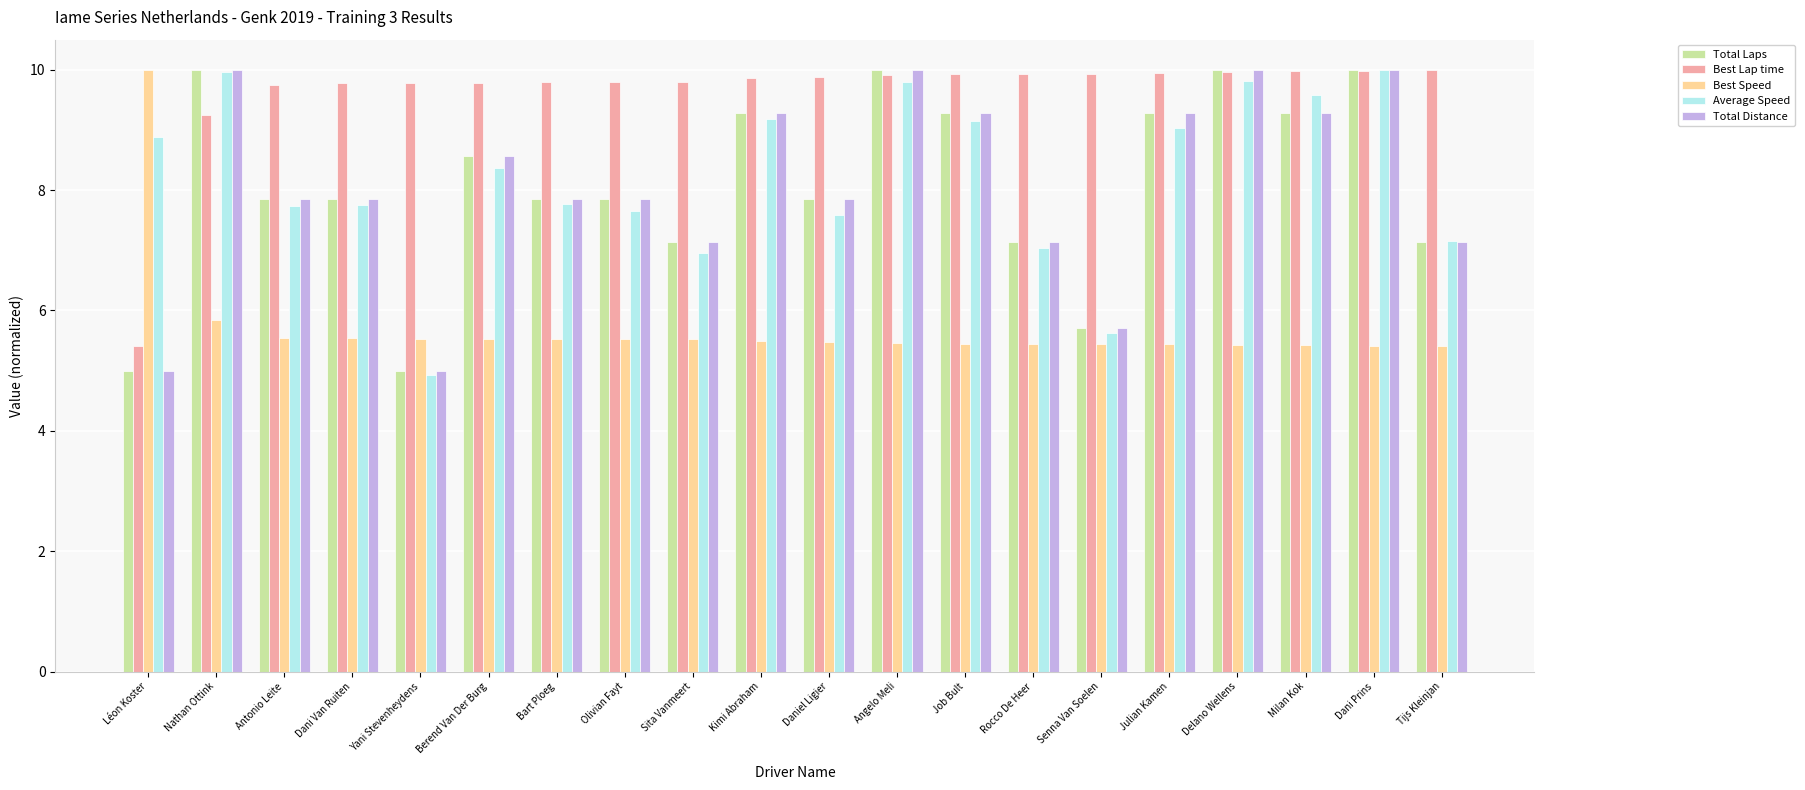

What is the minimum value shown in the chart?

4.9